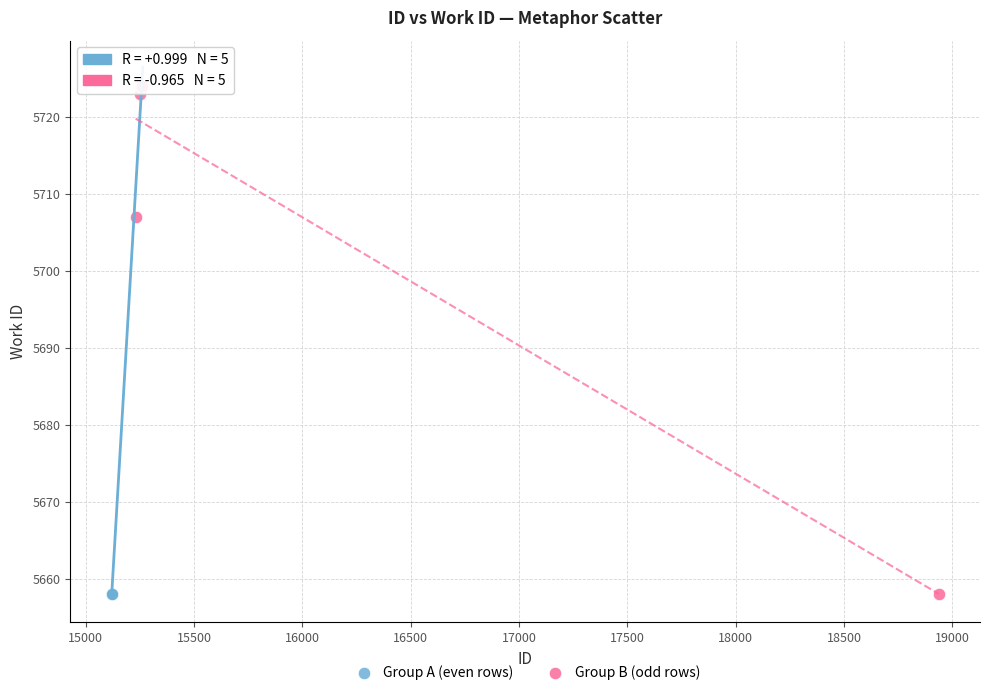

What are all the series names shown in the legend?

Group A (even rows), Group B (odd rows)